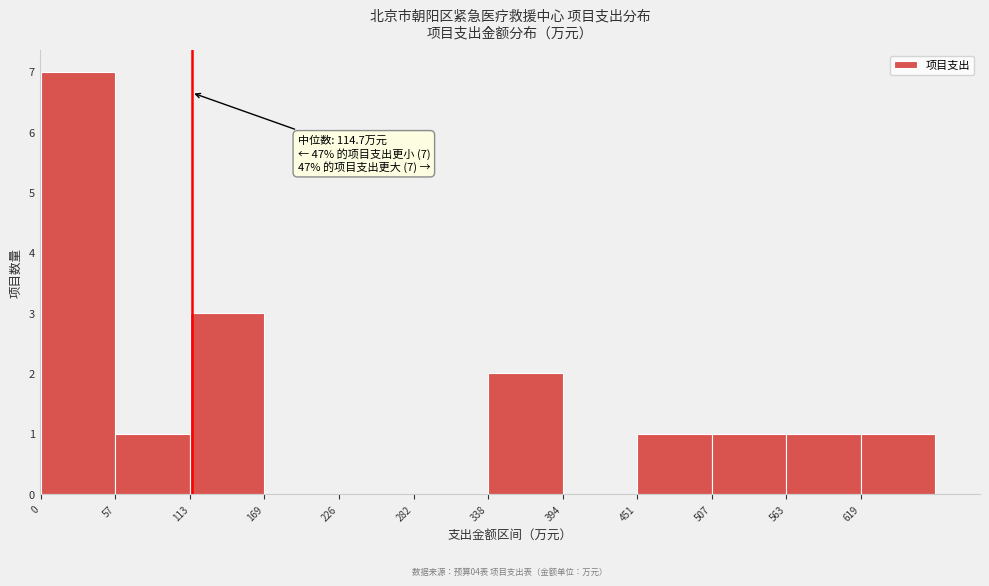

Over which range of the x-axis is the bar tallest?

0 to 60